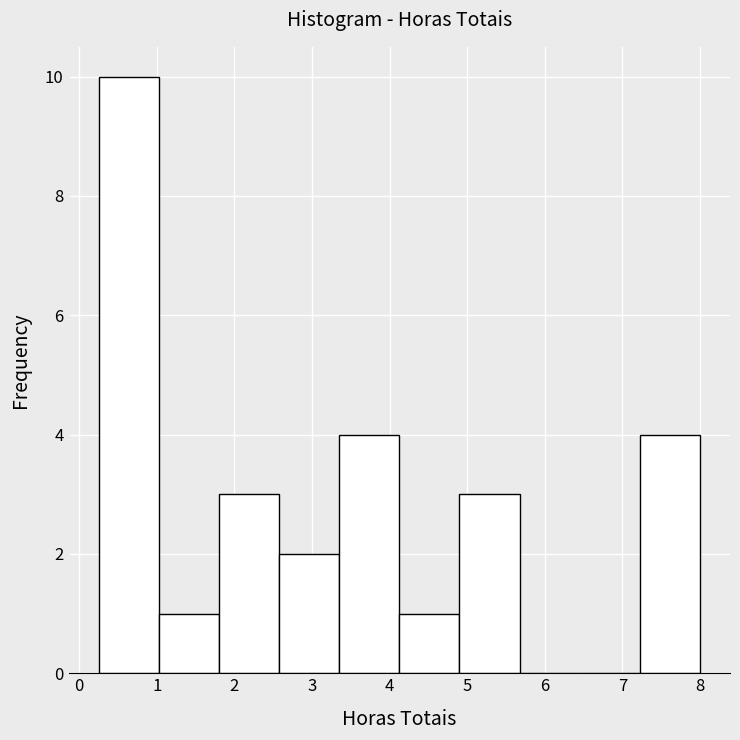

What is the height of the bar covering 4.1 to 4.9 on the x-axis? Neither the bar edges nor the heights are printed on the chart, so give them approximately, as read against the axes.

1